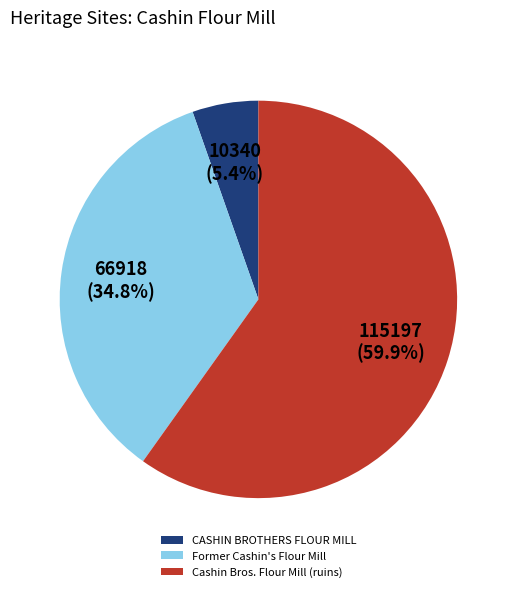

Does any single category account for the majority?

Yes